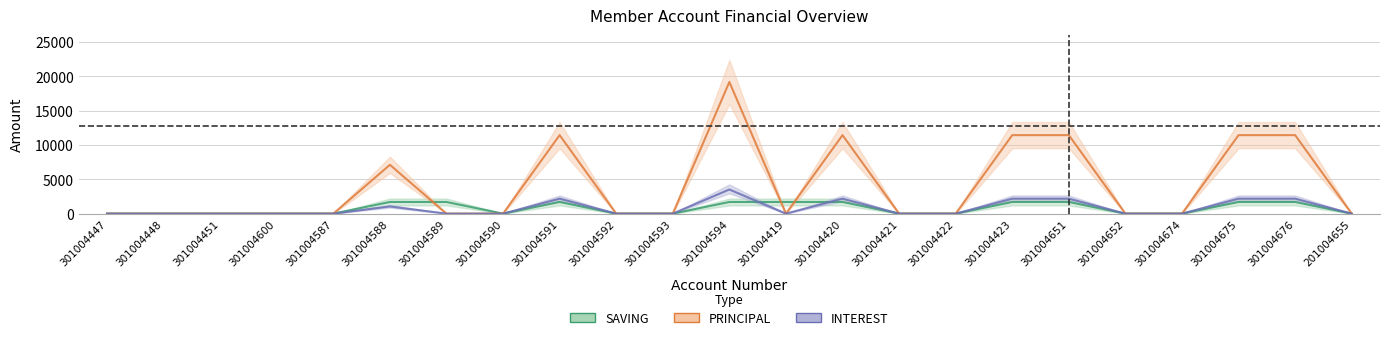

True or false: INTEREST has a value of 1063 at 301004590.

False